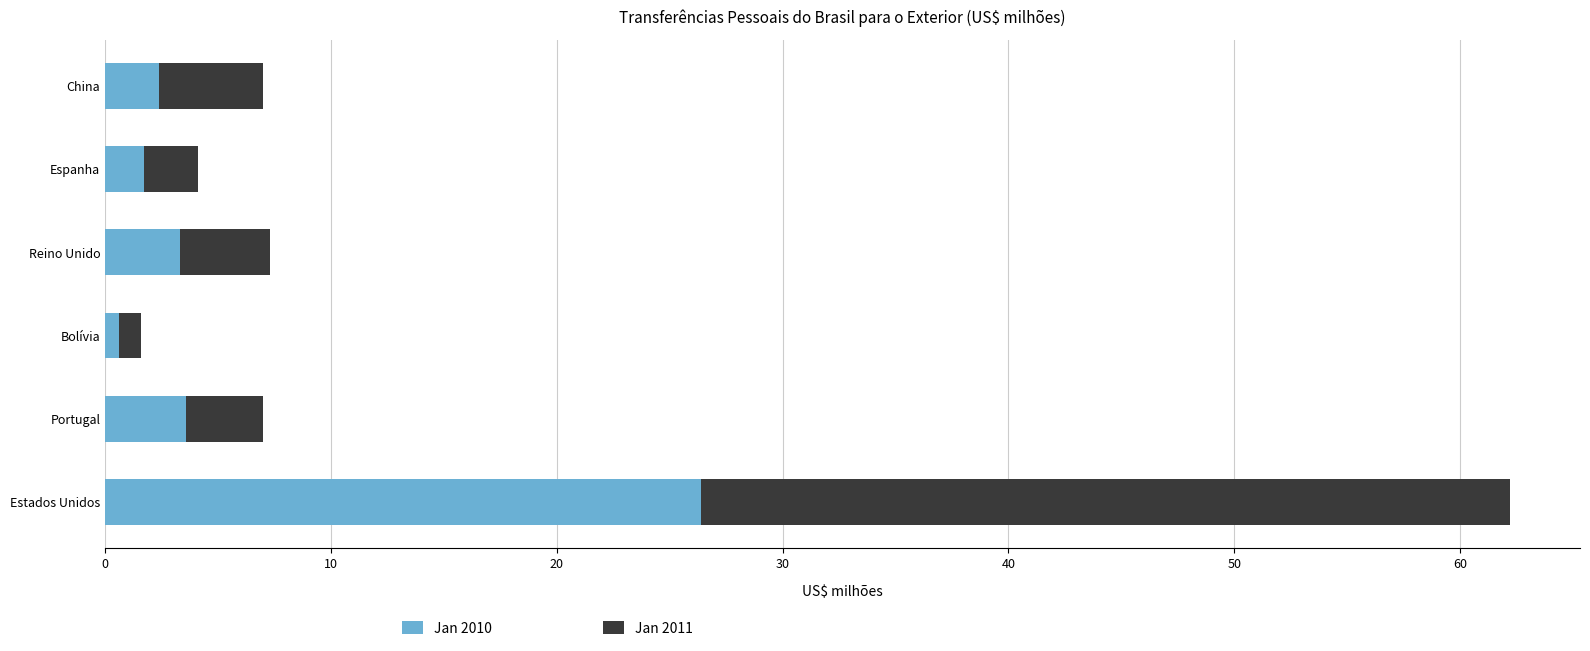

What is the difference between the maximum and minimum values in the Jan 2010 series?

25.8